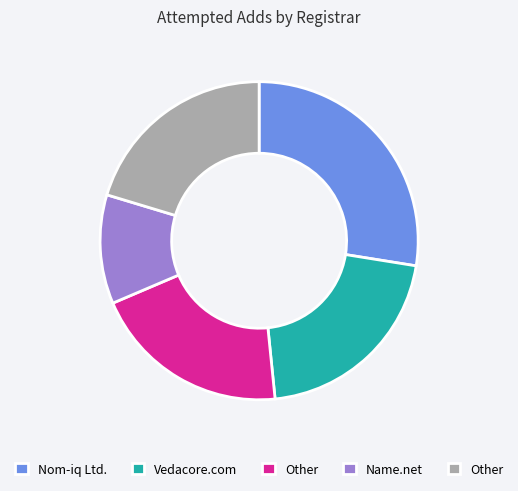

Does any single category account for the majority?

No